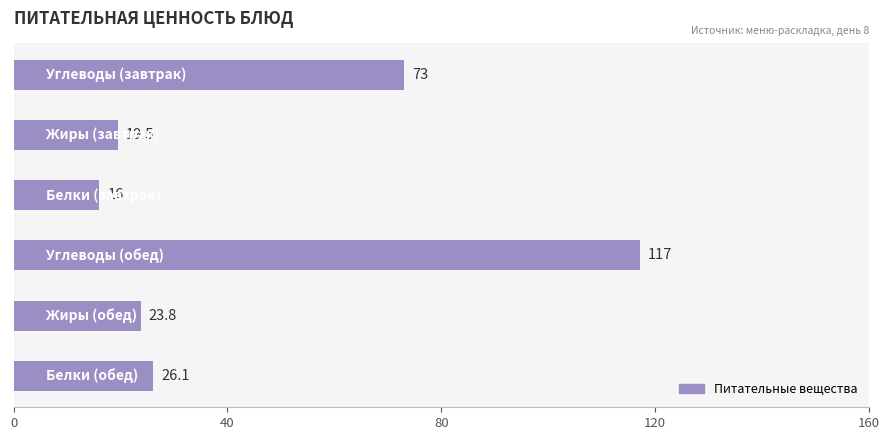

What is the minimum value shown in the chart?

16.0